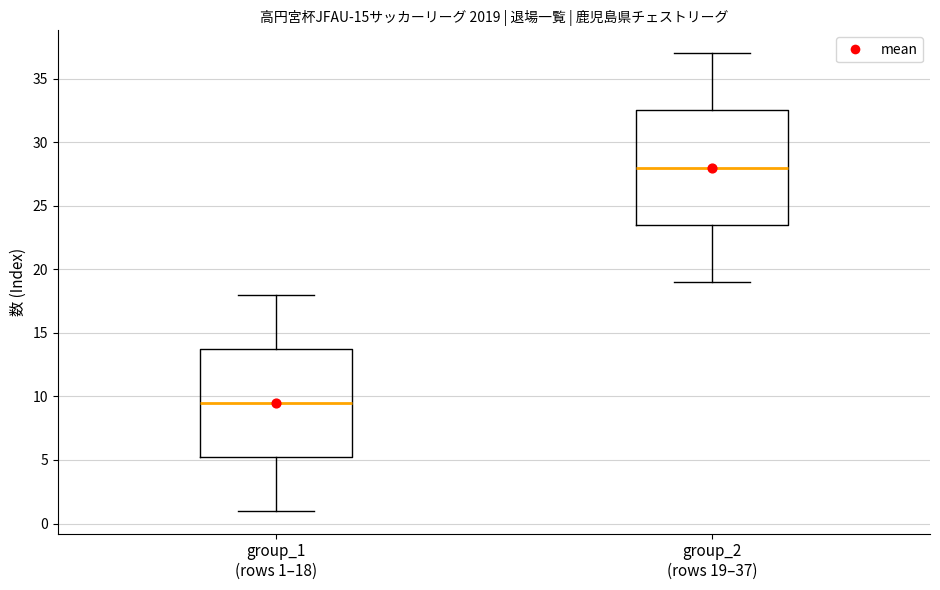

Reading left to right, read every box against the y-axis: the position of its median line, the range the box covers, and the ends of its whiskers. The values are not printed on the chart, so give them approximately, as read against the axis.

group_1 (rows 1–18): median 9.5, box 5.5 to 14.0, whiskers 1.0 to 18.0
group_2 (rows 19–37): median 28.0, box 23.5 to 32.5, whiskers 19.0 to 37.0